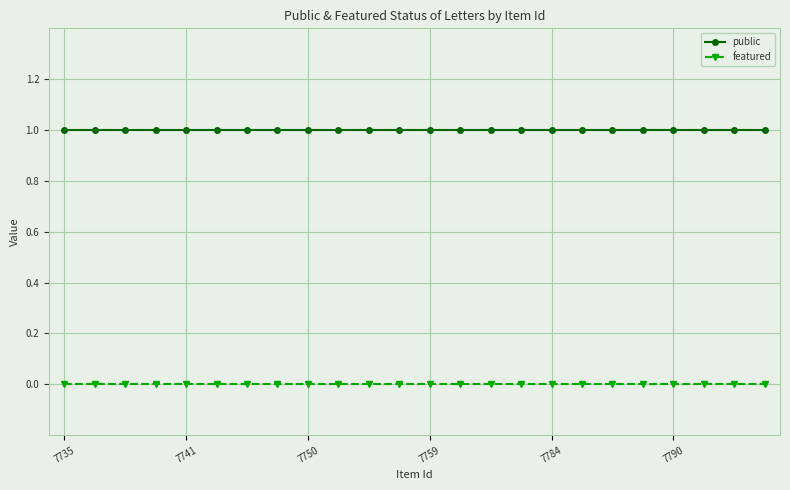

Which series has the largest total across all categories?

public